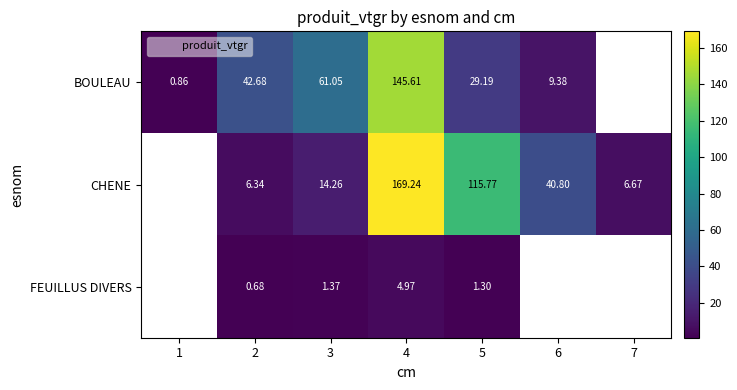

Which series changed the most between 4 and 6?

BOULEAU